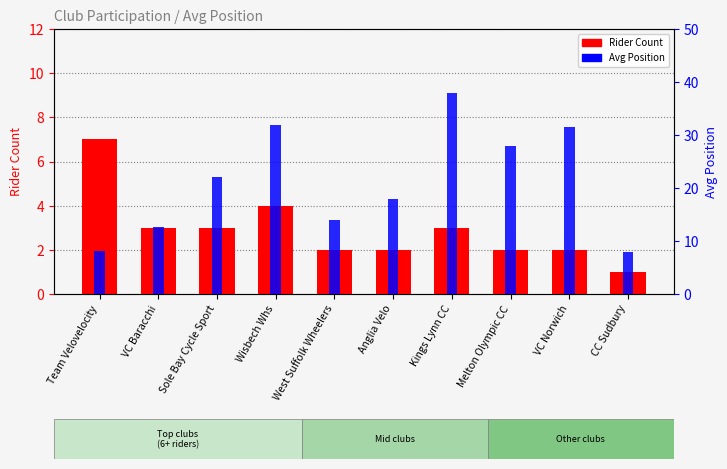

True or false: Avg Position has a value of 8.9 at Kings Lynn CC.

False